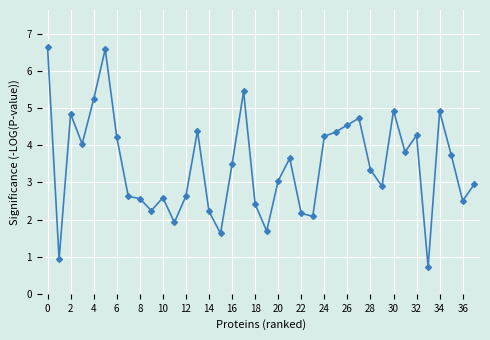

What is the average value?

3.5